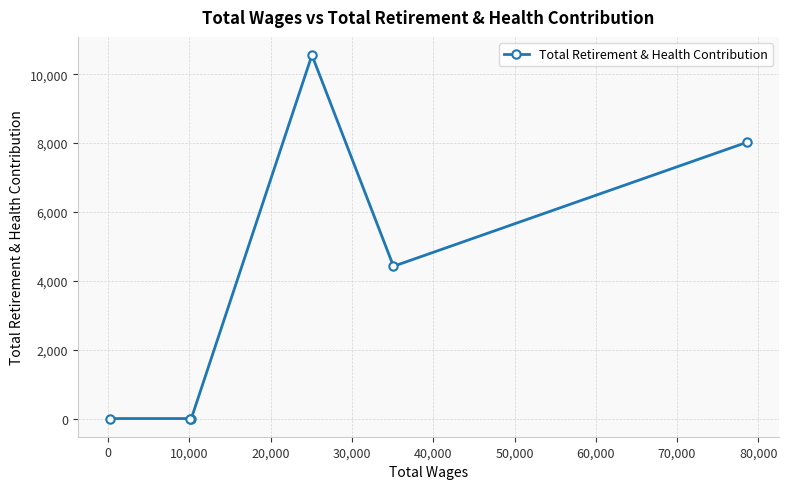

What is the difference between the maximum and second lowest values?

10558